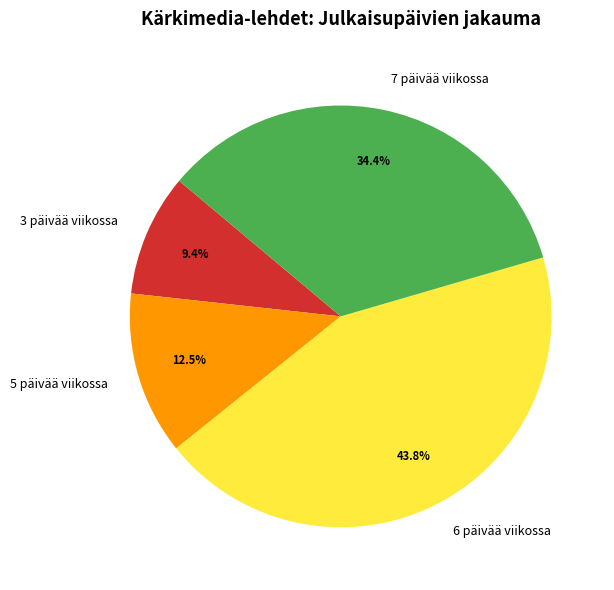

Is there a majority slice in this chart?

No